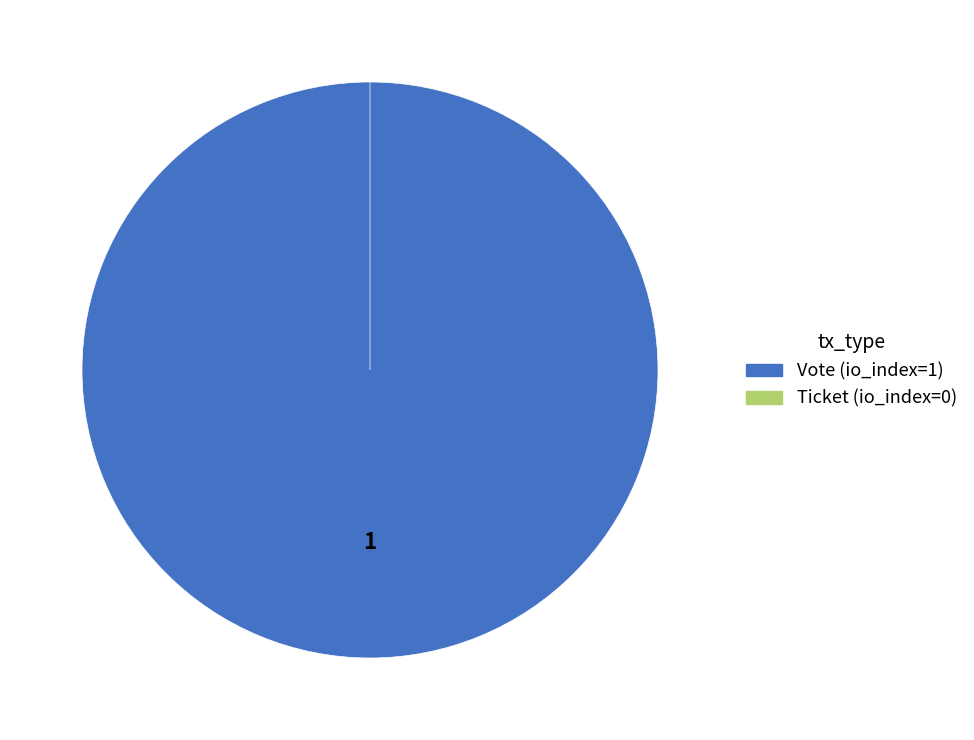

Rank the categories by value from highest to lowest.

Vote (io_index=1), Ticket (io_index=0)